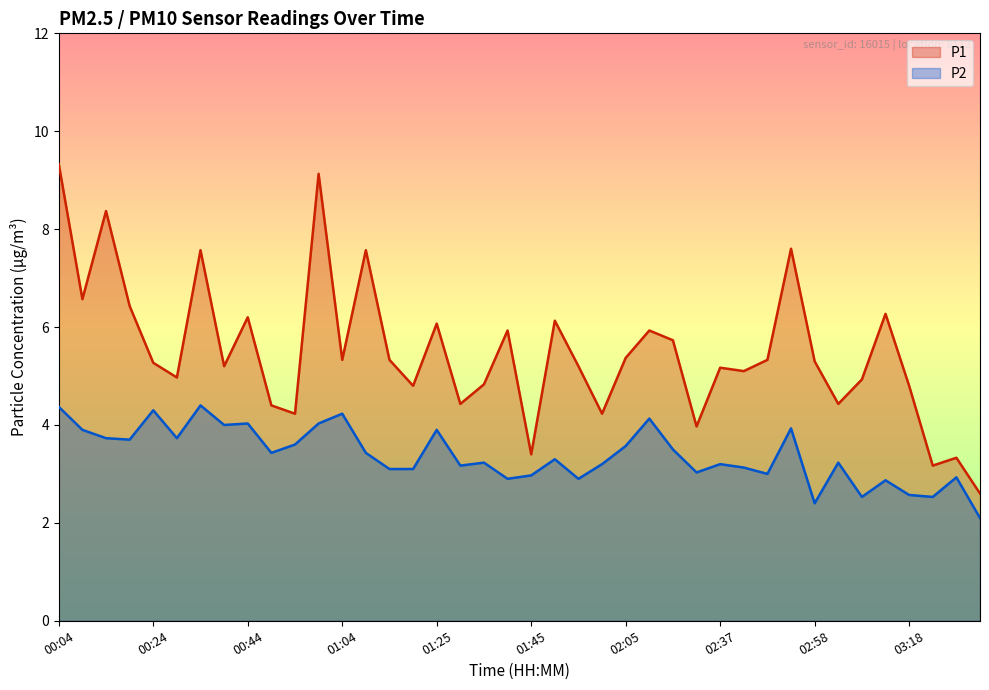

Reading left to right, transcribe all the data shown in this chart.

P1: 9.3	6.6	8.4	6.4	5.3	5.0	7.6	5.2	6.2	4.4	4.2	9.1	5.3	7.6	5.3	4.8	6.1	4.4	4.8	5.9	3.4	6.1	5.2	4.2	5.4	5.9	5.7	4.0	5.2	5.1	5.3	7.6	5.3	4.4	4.9	6.3	4.8	3.2	3.3	2.6
P2: 4.4	3.9	3.7	3.7	4.3	3.7	4.4	4.0	4.0	3.4	3.6	4.0	4.2	3.4	3.1	3.1	3.9	3.2	3.2	2.9	3.0	3.3	2.9	3.2	3.6	4.1	3.5	3.0	3.2	3.1	3.0	3.9	2.4	3.2	2.5	2.9	2.6	2.5	2.9	2.1